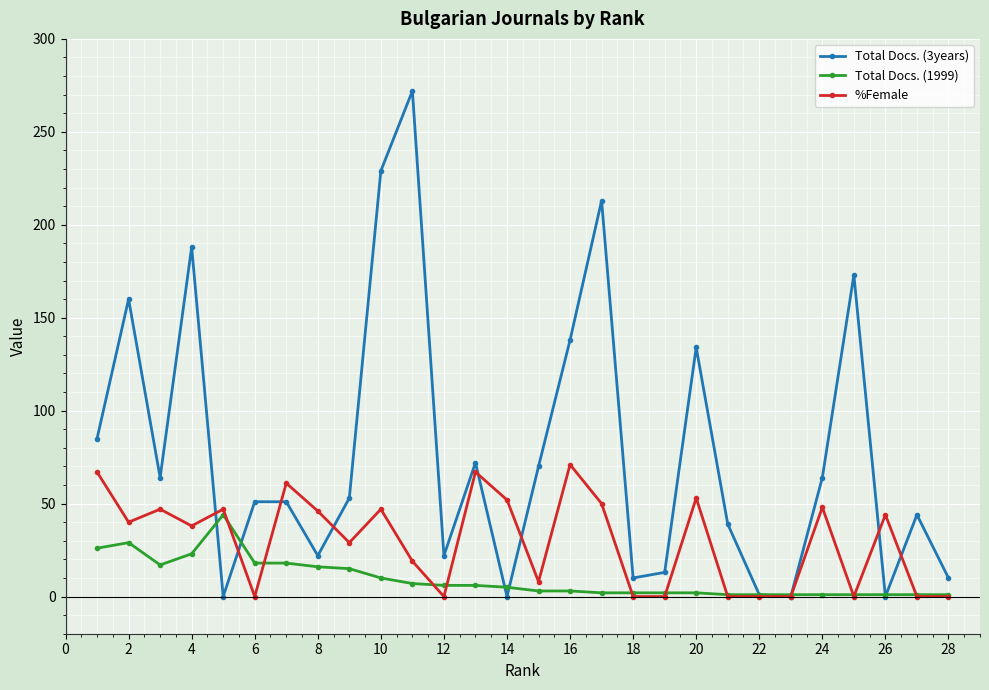

Which series has the widest spread of values?

Total Docs. (3years)